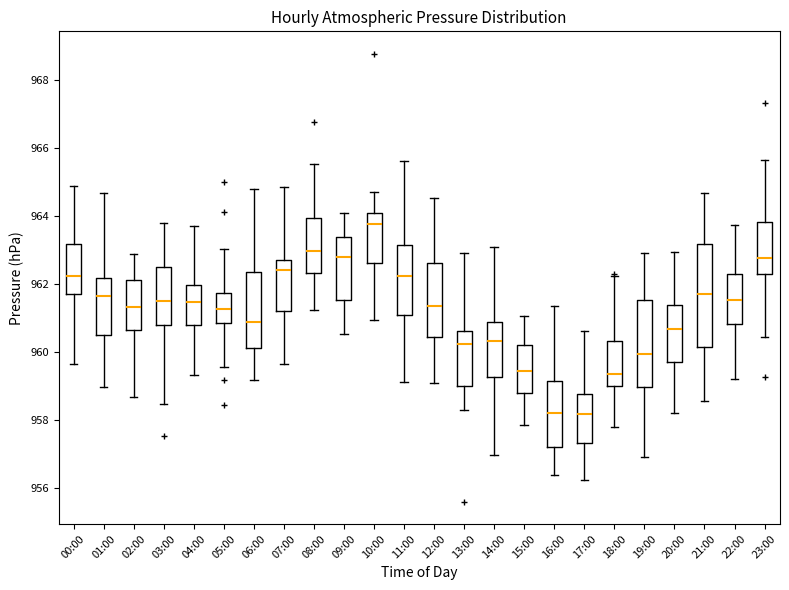

Comparing the boxes themselves (not the whiskers), which one is the tallest?

21:00